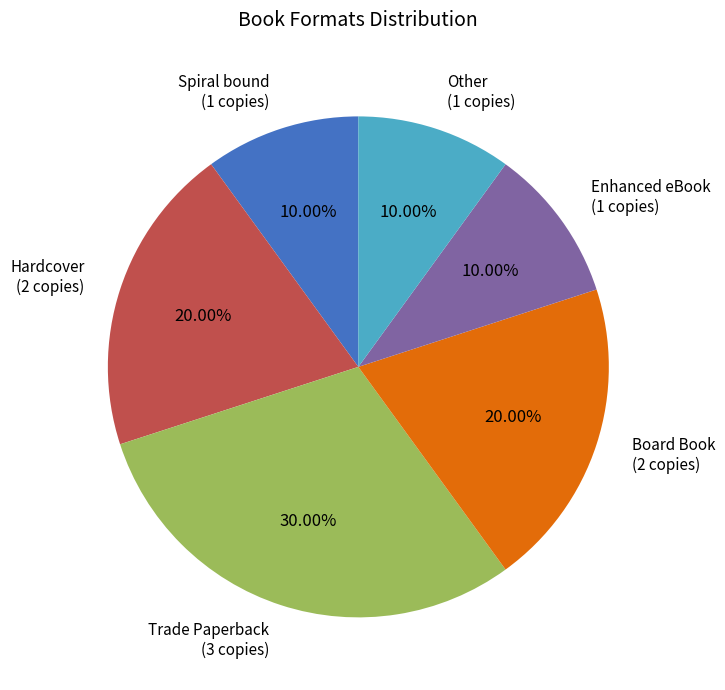

To the nearest percent, what percentage of the pie is Board Book?

20%